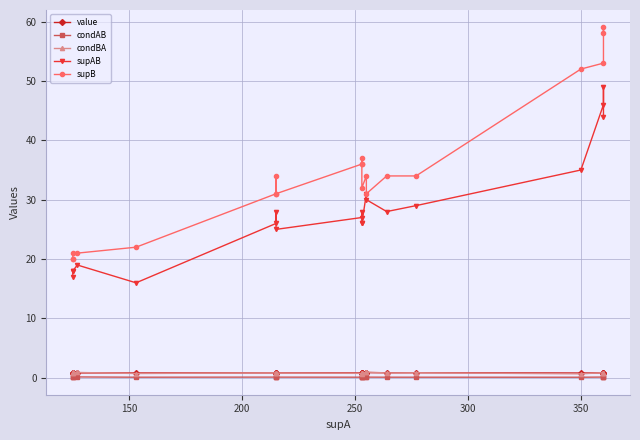

True or false: supAB has a value of 44.5 at 12.

False